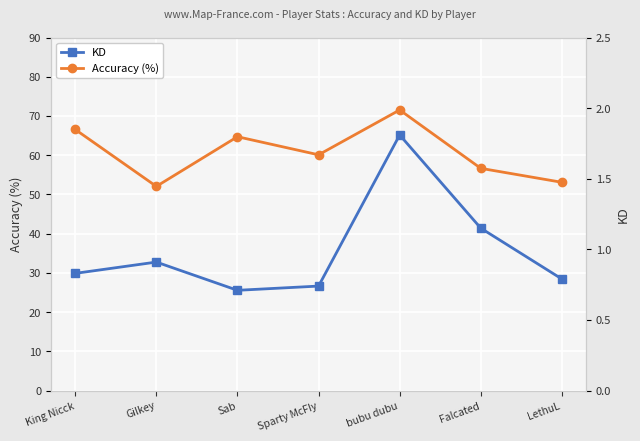

The value of Accuracy (%) at Gilkey is 52.0. True or false?

True